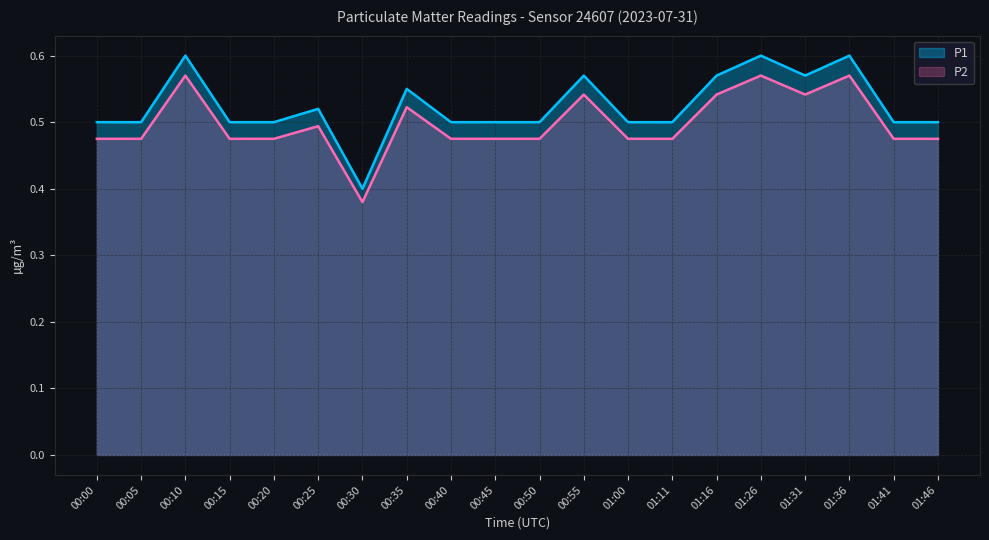

True or false: P2 and P1 cross at least once.

False